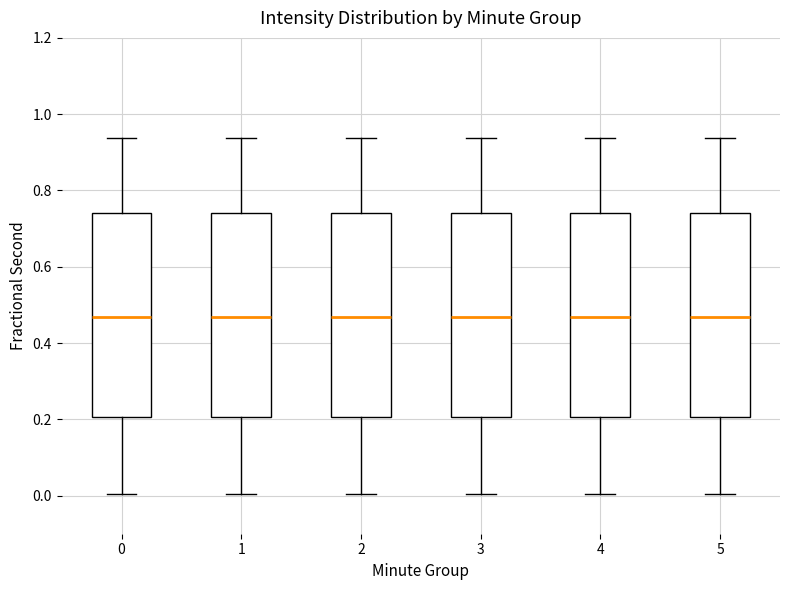

Reading left to right, read every box against the y-axis: the position of its median line, the range the box covers, and the ends of its whiskers. The values are not printed on the chart, so give them approximately, as read against the axis.

0: median 0.46, box 0.20 to 0.74, whiskers 0.00 to 0.94
1: median 0.46, box 0.20 to 0.74, whiskers 0.00 to 0.94
2: median 0.46, box 0.20 to 0.74, whiskers 0.00 to 0.94
3: median 0.46, box 0.20 to 0.74, whiskers 0.00 to 0.94
4: median 0.46, box 0.20 to 0.74, whiskers 0.00 to 0.94
5: median 0.46, box 0.20 to 0.74, whiskers 0.00 to 0.94